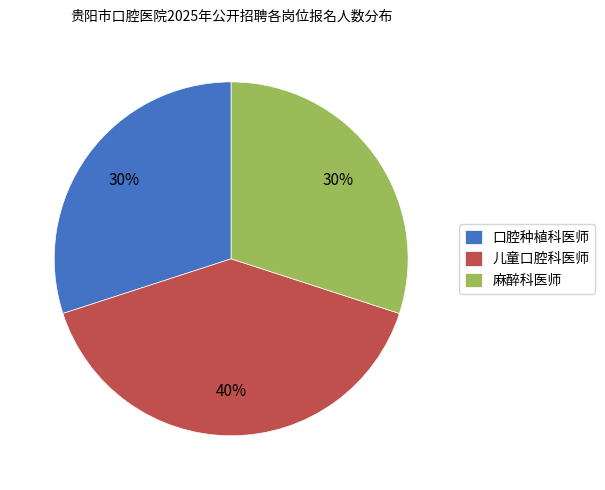

What percentage is the 儿童口腔科医师 slice, to the nearest percent?

40%